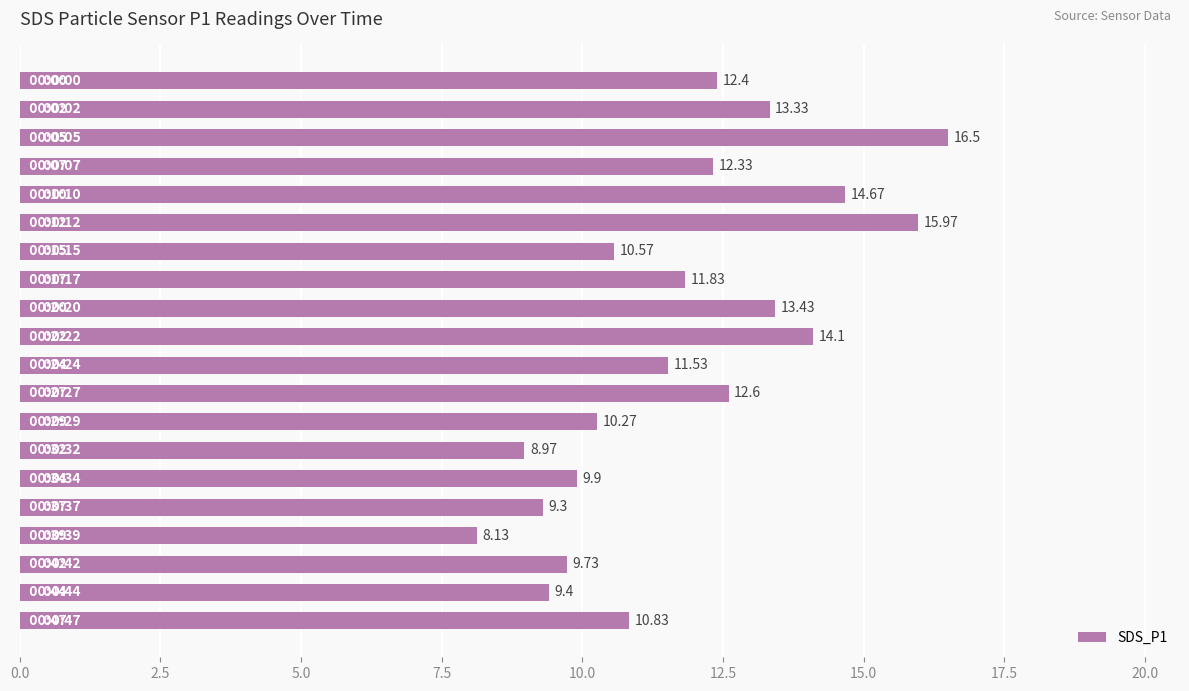

What is the average value?

11.8